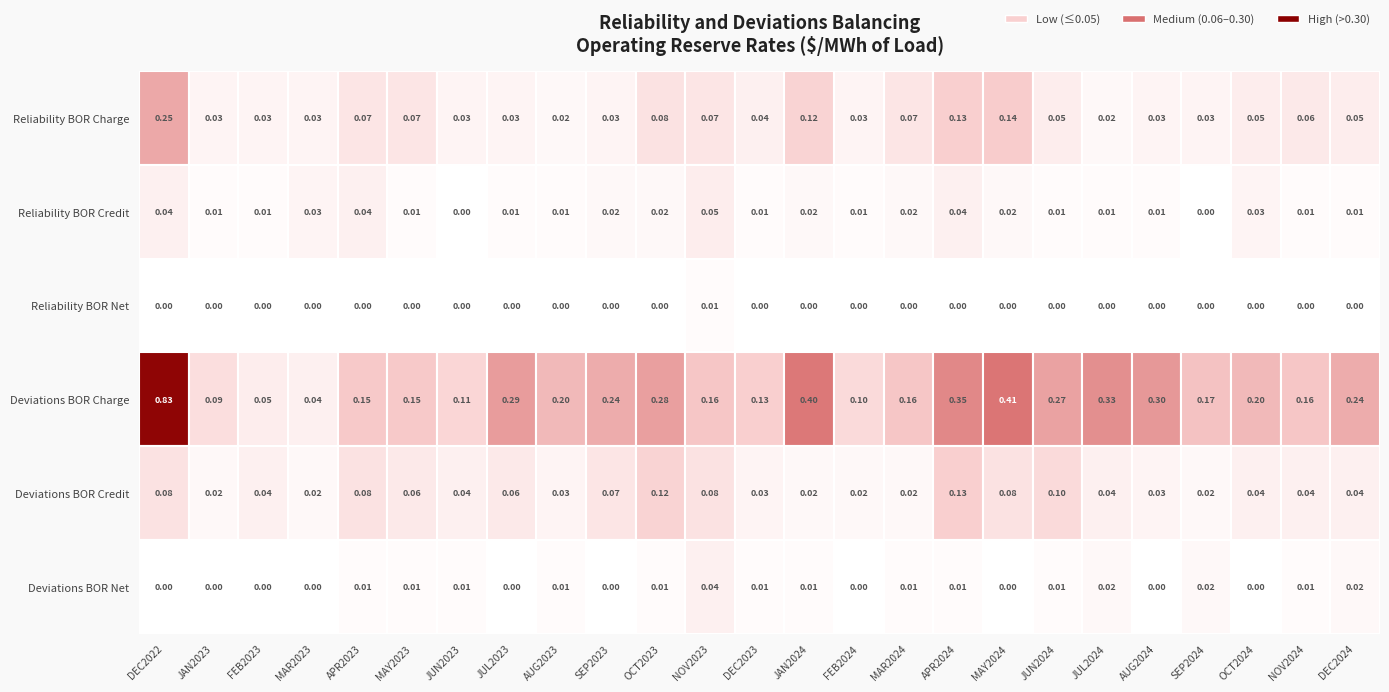

At which label is Reliability BOR Charge closest to 0?

AUG2023